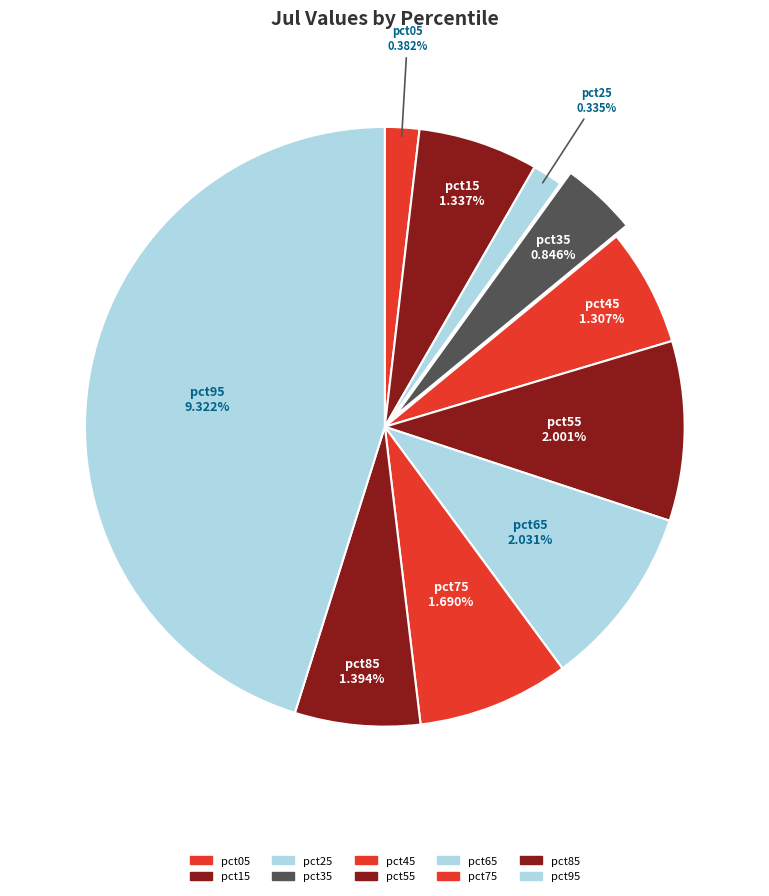

Rank the categories by value from highest to lowest.

pct95, pct65, pct55, pct75, pct85, pct15, pct45, pct35, pct05, pct25